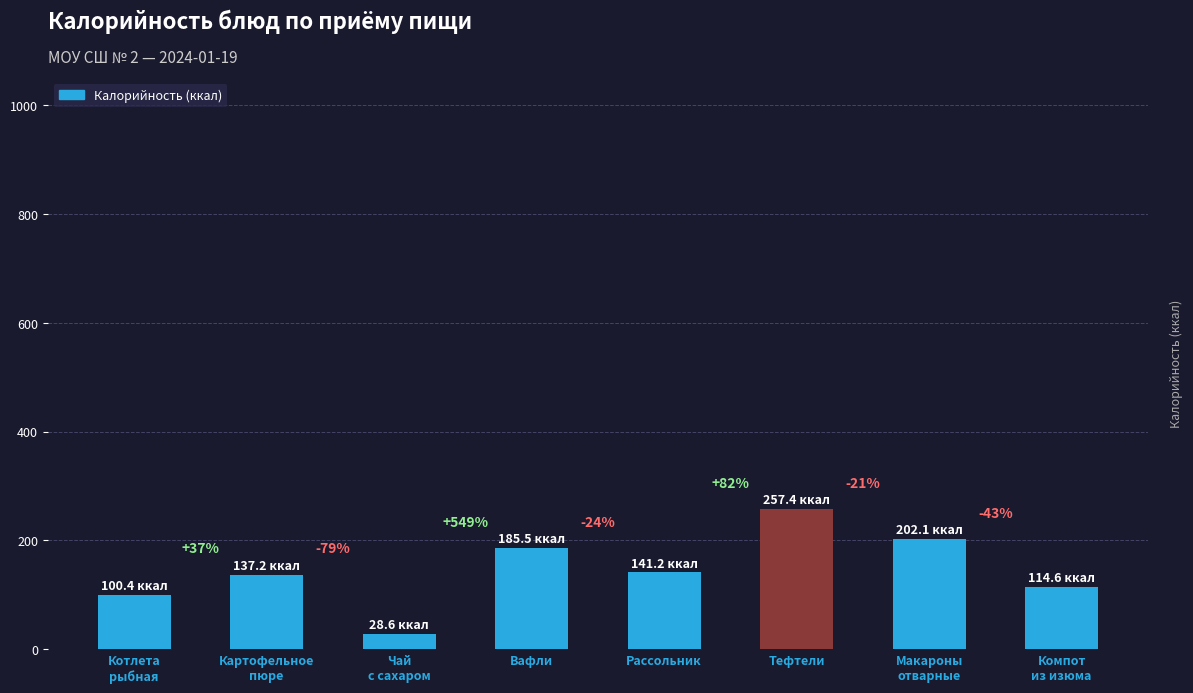

How many bars are there in total?

8